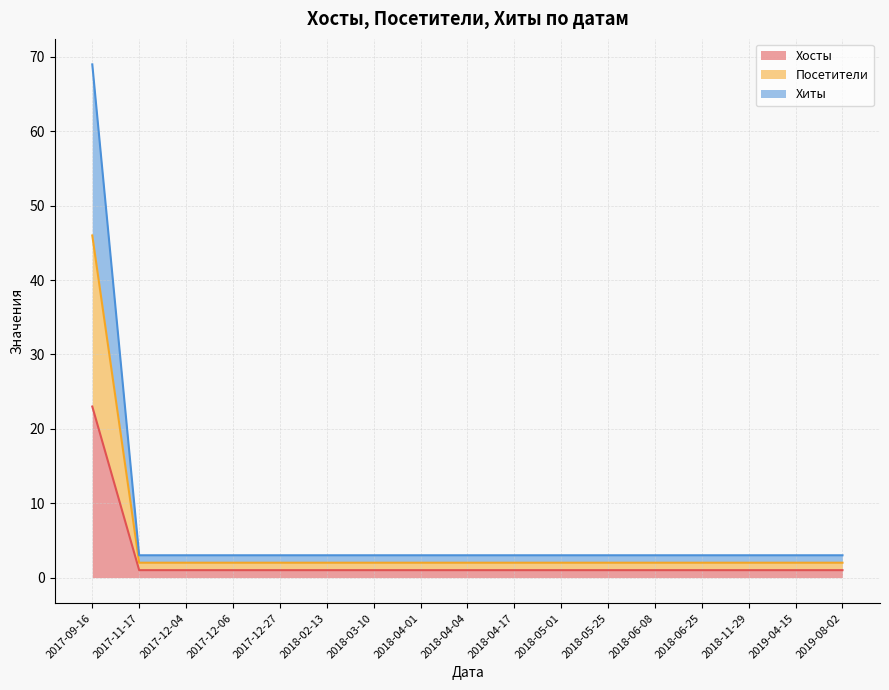

Is the value of Хиты at 2018-11-29 greater than the value of Посетители at 2017-12-04?

Yes